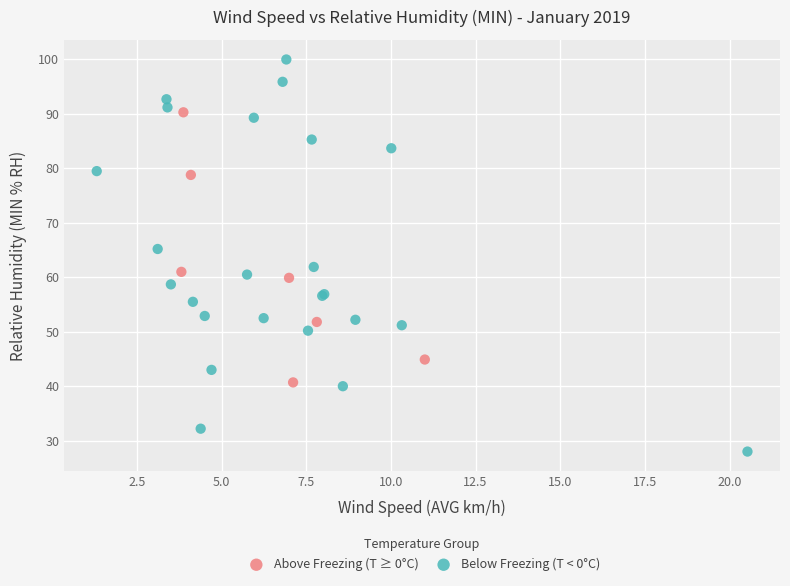

Which series has the largest Y range (max minus min)?

Below Freezing (T < 0°C)